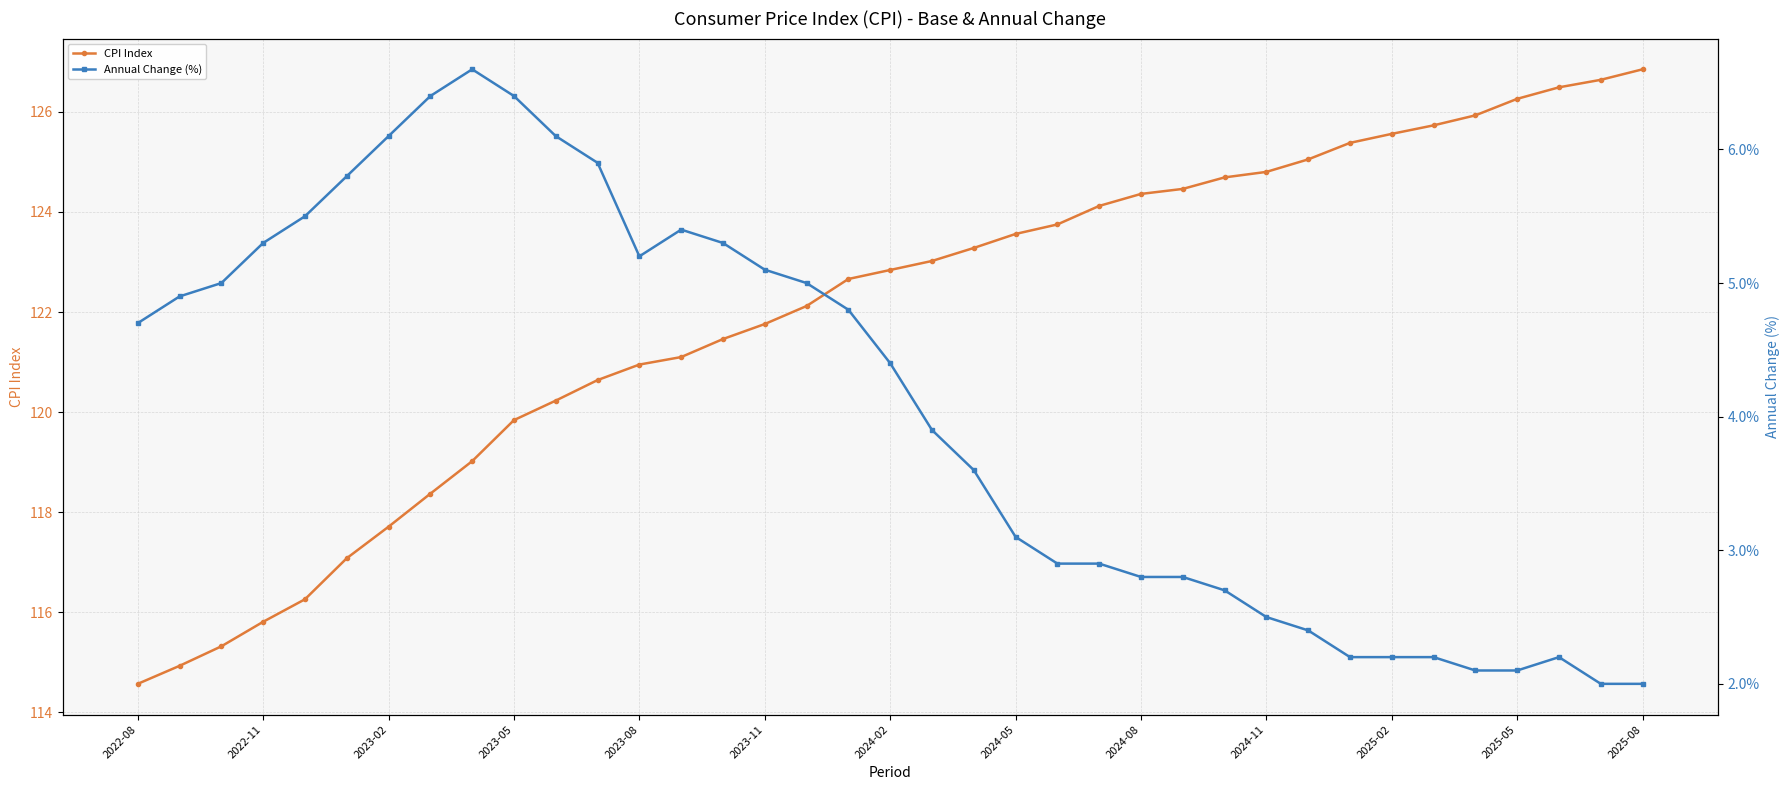

True or false: CPI Index and Annual Change (%) cross at least once.

False